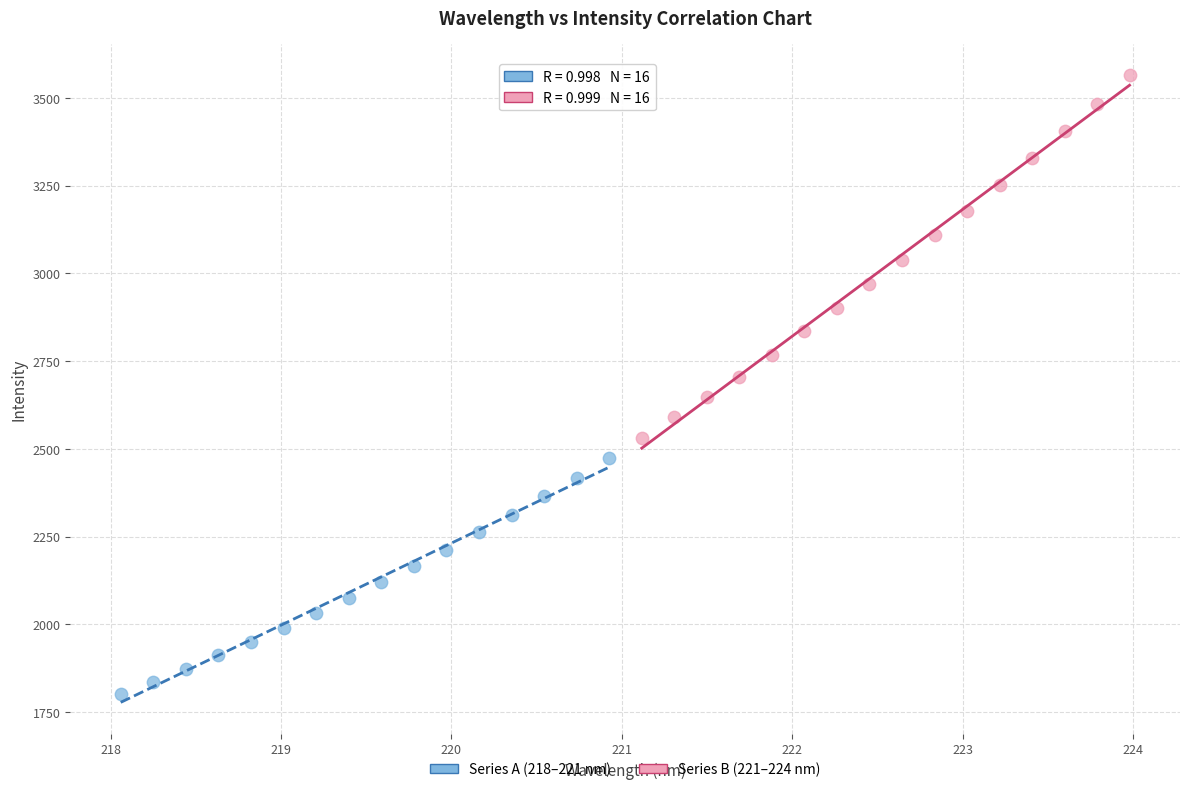

Which series has the widest spread of Y values?

Series B (221–224 nm)